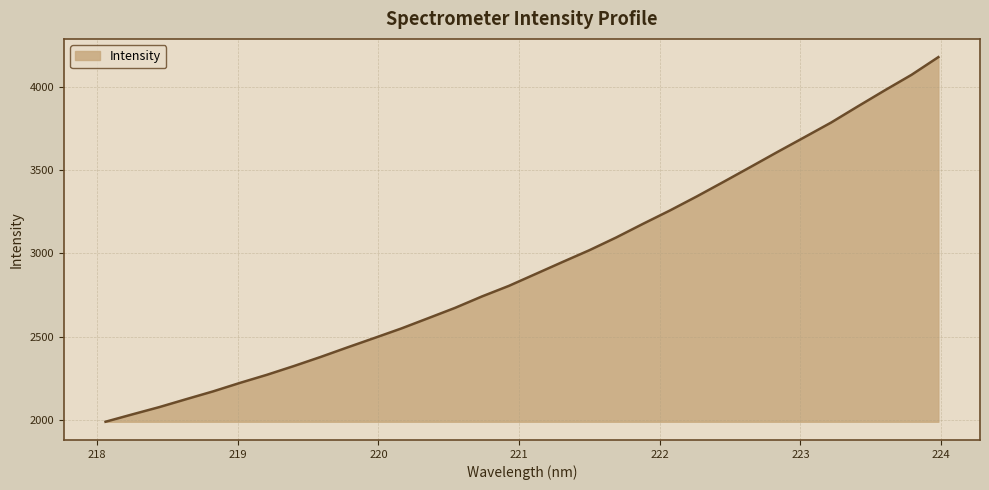

What is the greatest value displayed?

4178.0